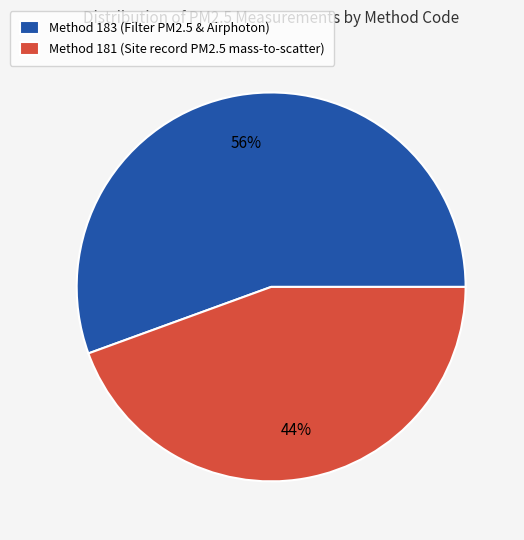

Which category has the smallest portion of the pie?

Method 181